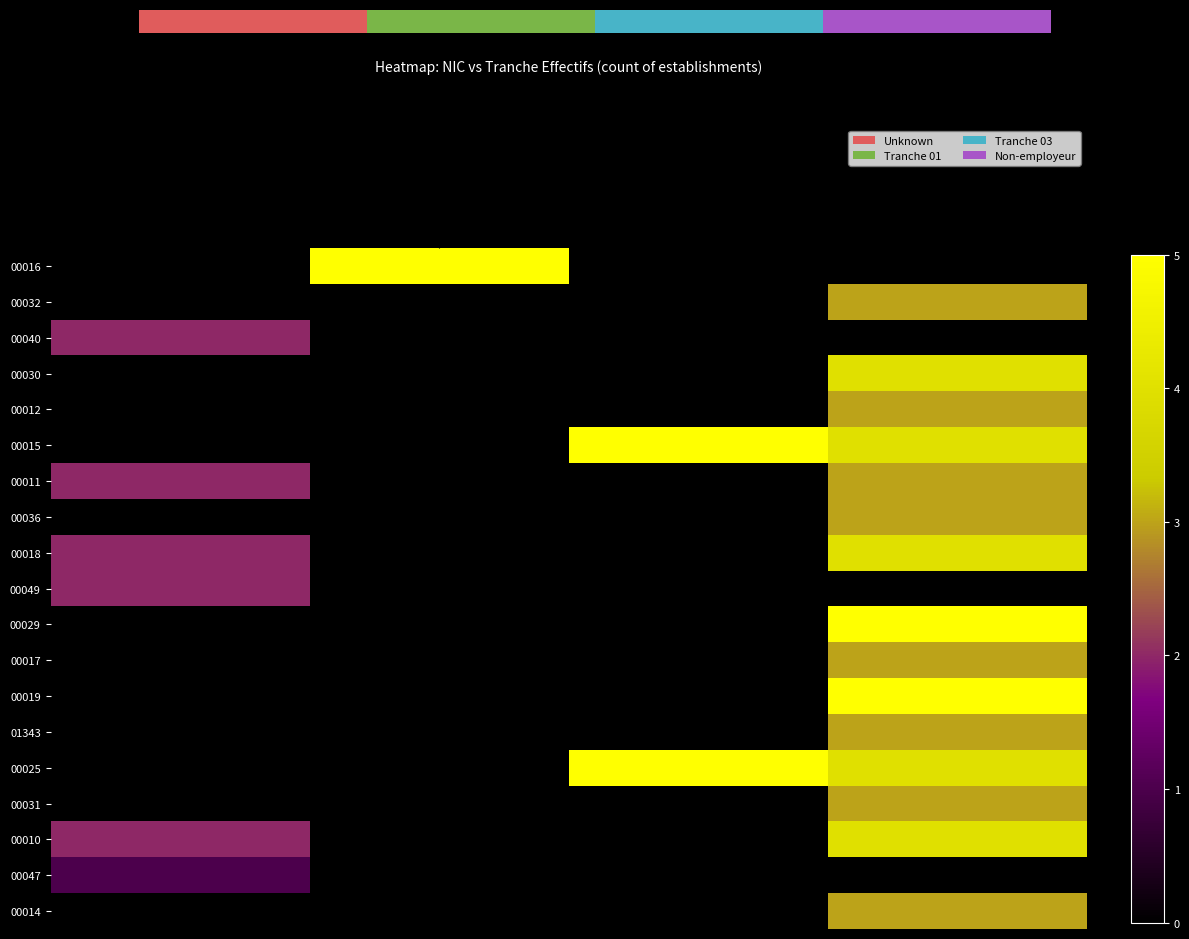

Reading left to right, list all the values displayed in this chart.

00016: Unknown=0	Tranche 01=5	Tranche 03=0	Non-employeur=0
00032: Unknown=0	Tranche 01=0	Tranche 03=0	Non-employeur=3
00040: Unknown=2	Tranche 01=0	Tranche 03=0	Non-employeur=0
00030: Unknown=0	Tranche 01=0	Tranche 03=0	Non-employeur=4
00012: Unknown=0	Tranche 01=0	Tranche 03=0	Non-employeur=3
00015: Unknown=0	Tranche 01=0	Tranche 03=5	Non-employeur=4
00011: Unknown=2	Tranche 01=0	Tranche 03=0	Non-employeur=3
00036: Unknown=0	Tranche 01=0	Tranche 03=0	Non-employeur=3
00018: Unknown=2	Tranche 01=0	Tranche 03=0	Non-employeur=4
00049: Unknown=2	Tranche 01=0	Tranche 03=0	Non-employeur=0
00029: Unknown=0	Tranche 01=0	Tranche 03=0	Non-employeur=5
00017: Unknown=0	Tranche 01=0	Tranche 03=0	Non-employeur=3
00019: Unknown=0	Tranche 01=0	Tranche 03=0	Non-employeur=5
01343: Unknown=0	Tranche 01=0	Tranche 03=0	Non-employeur=3
00025: Unknown=0	Tranche 01=0	Tranche 03=5	Non-employeur=4
00031: Unknown=0	Tranche 01=0	Tranche 03=0	Non-employeur=3
00010: Unknown=2	Tranche 01=0	Tranche 03=0	Non-employeur=4
00047: Unknown=1	Tranche 01=0	Tranche 03=0	Non-employeur=0
00014: Unknown=0	Tranche 01=0	Tranche 03=0	Non-employeur=3